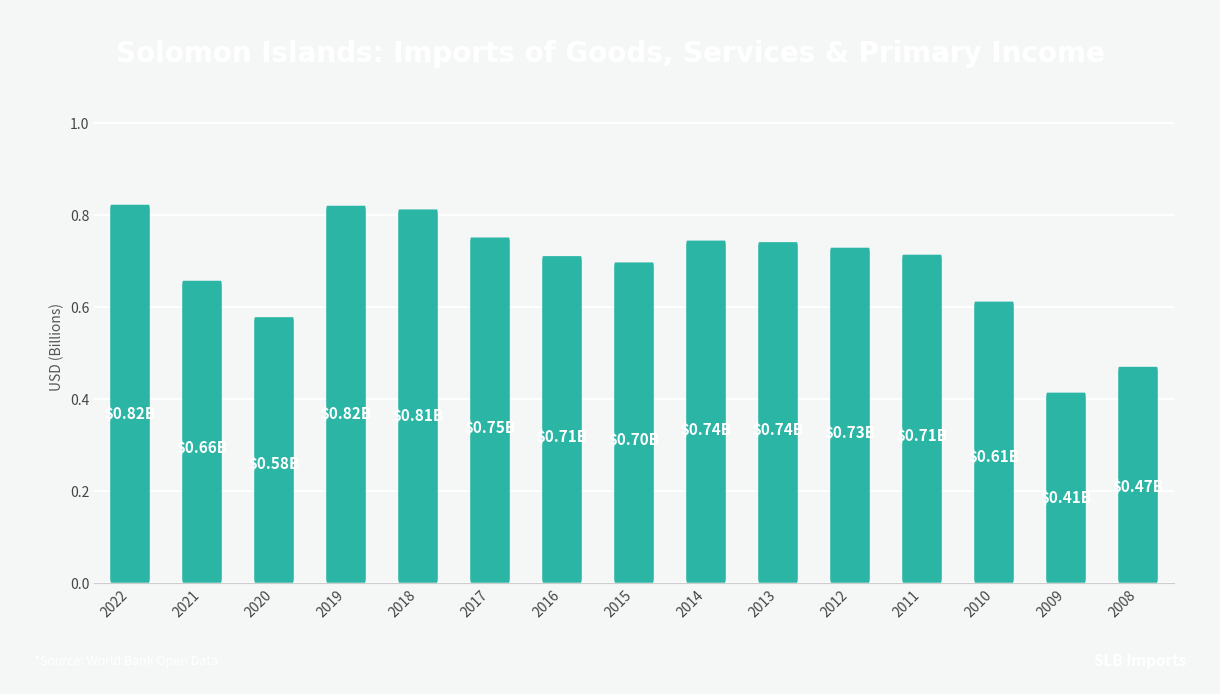

What is the maximum value shown in the chart?

0.8